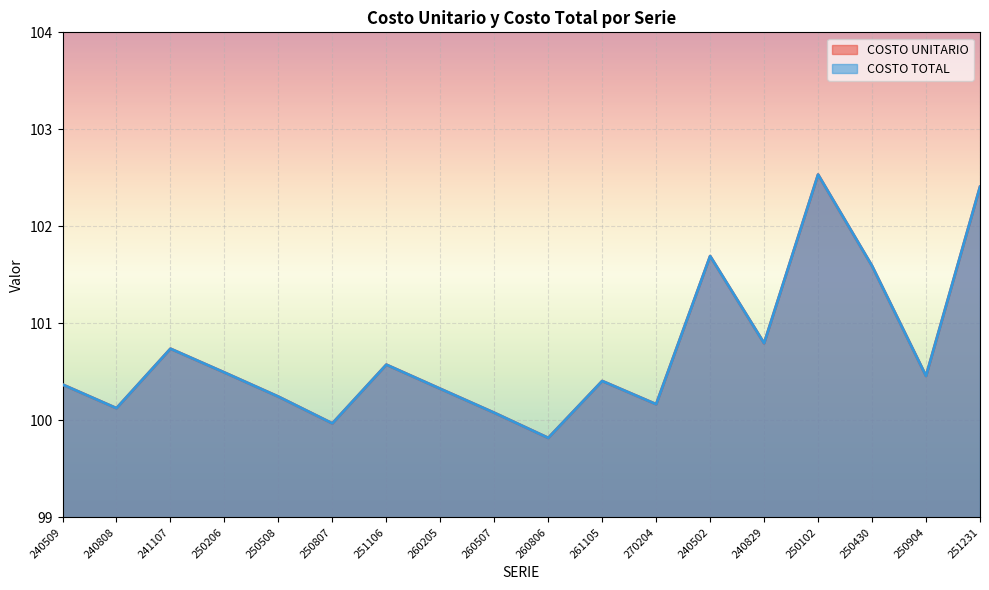

True or false: COSTO TOTAL and COSTO UNITARIO intersect in this chart.

False